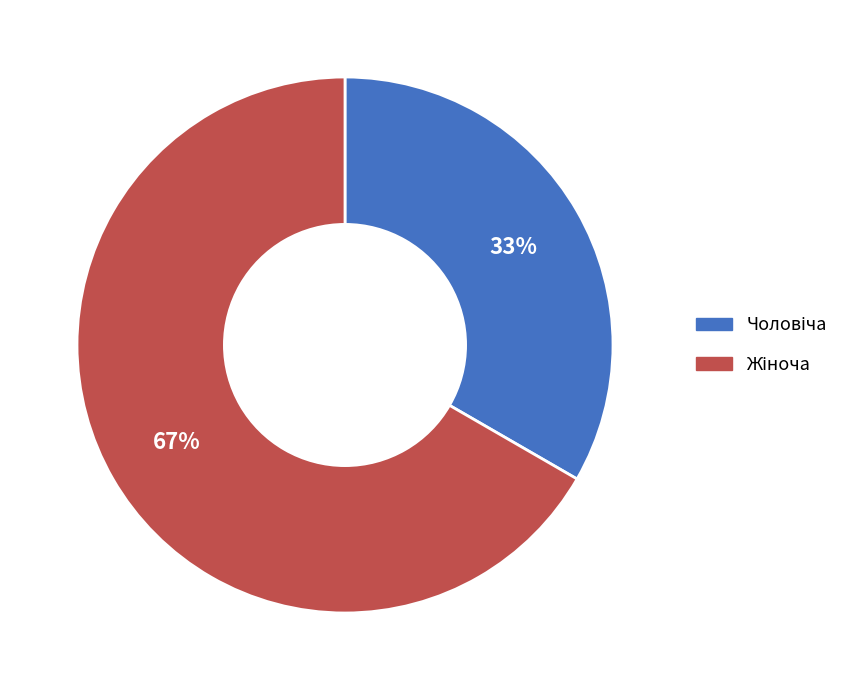

Does any single category account for the majority?

Yes